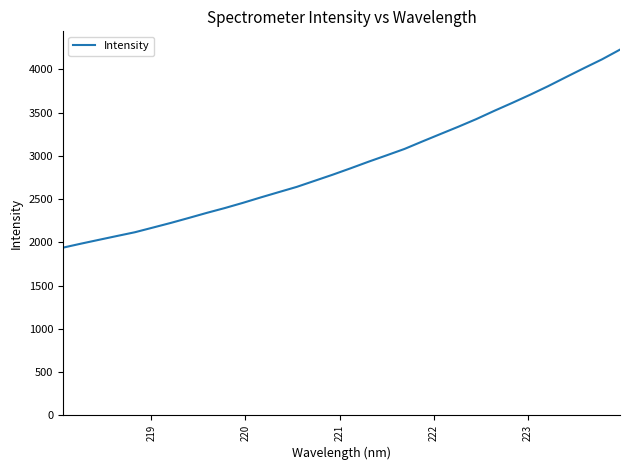

What is the maximum value shown in the chart?

4229.1